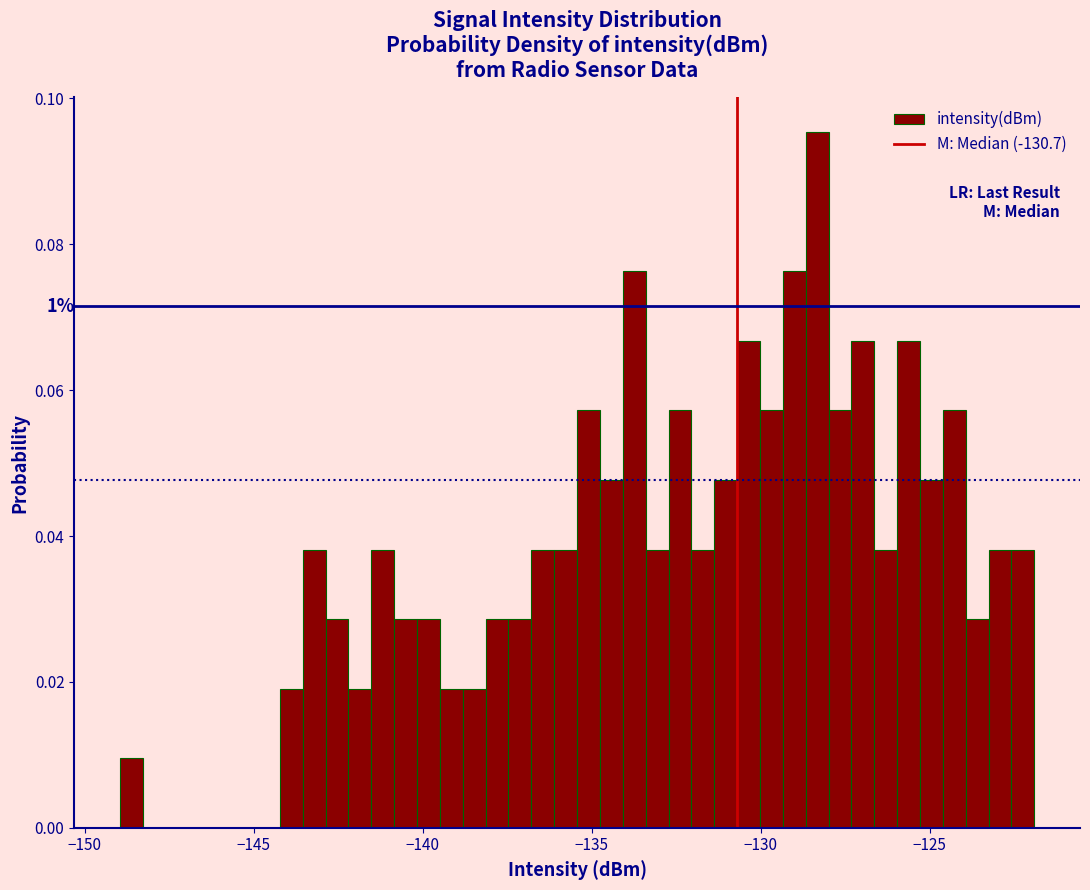

Around what value on the x-axis is the tallest bar? Give the approximate position of its centre, as read against the axis.

-128.5